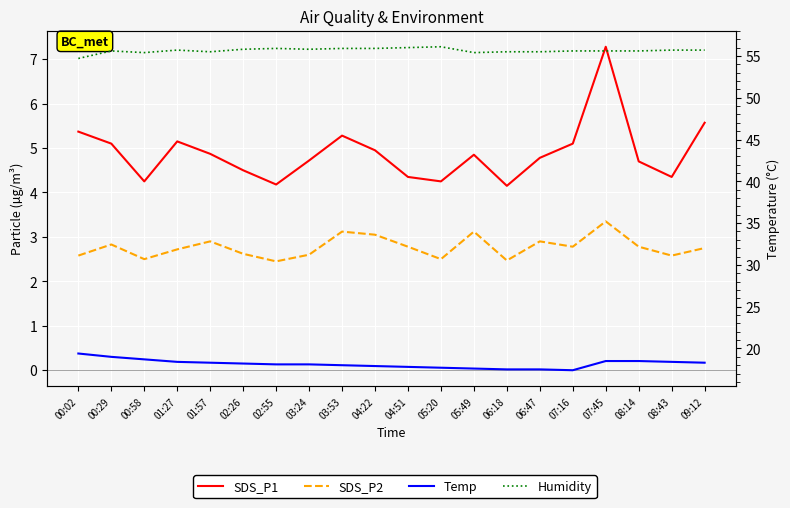

Between 02:55 and 08:14, which is larger?

08:14